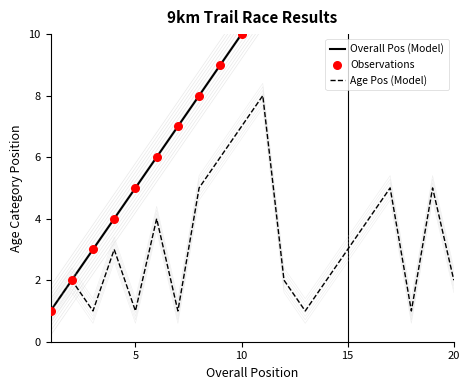

The Age Pos (Model) series shows 7 at 10. True or false?

True